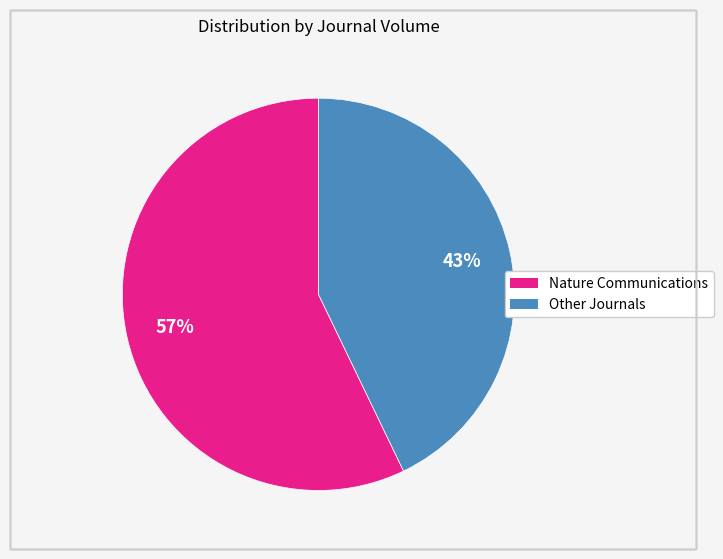

Does any single category account for the majority?

Yes